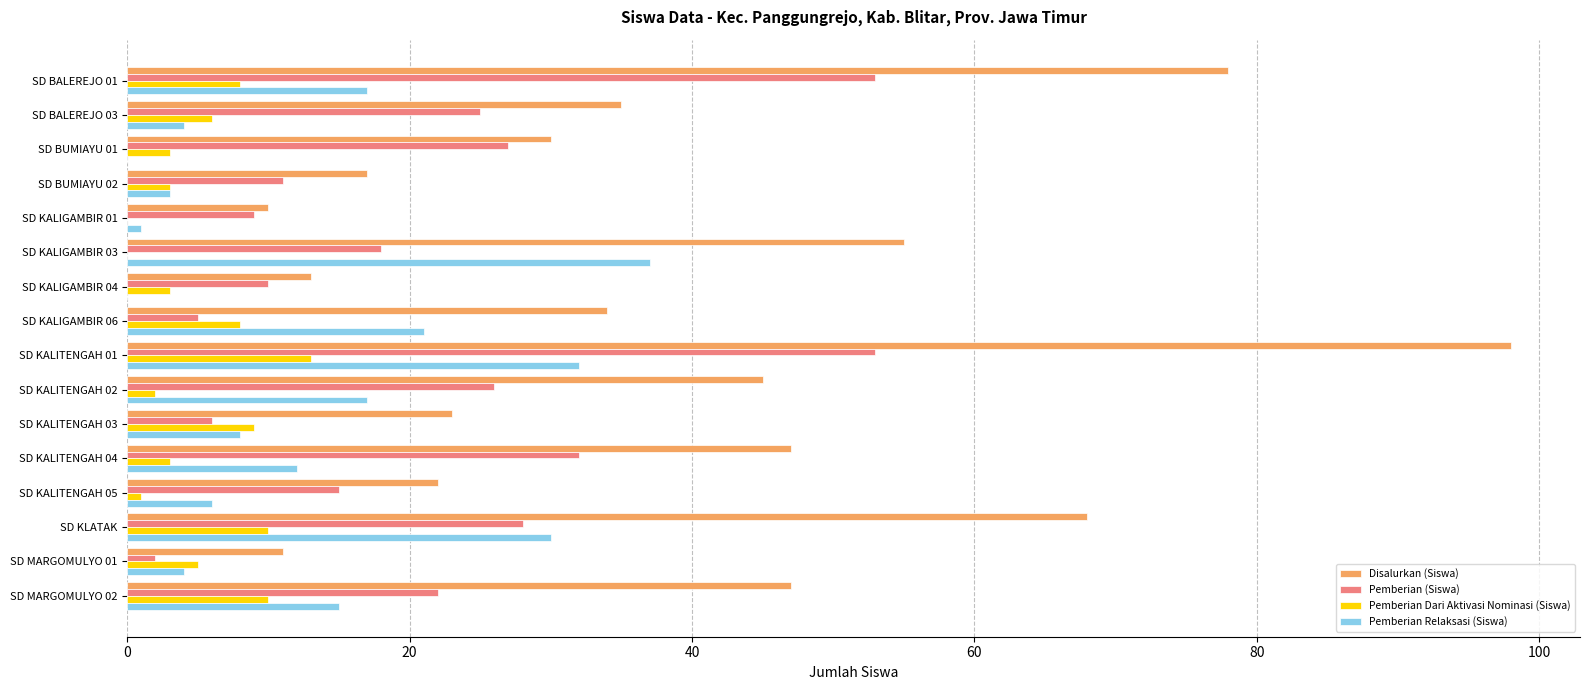

At which label does Pemberian Dari Aktivasi Nominasi (Siswa) reach its peak?

SD KALITENGAH 01